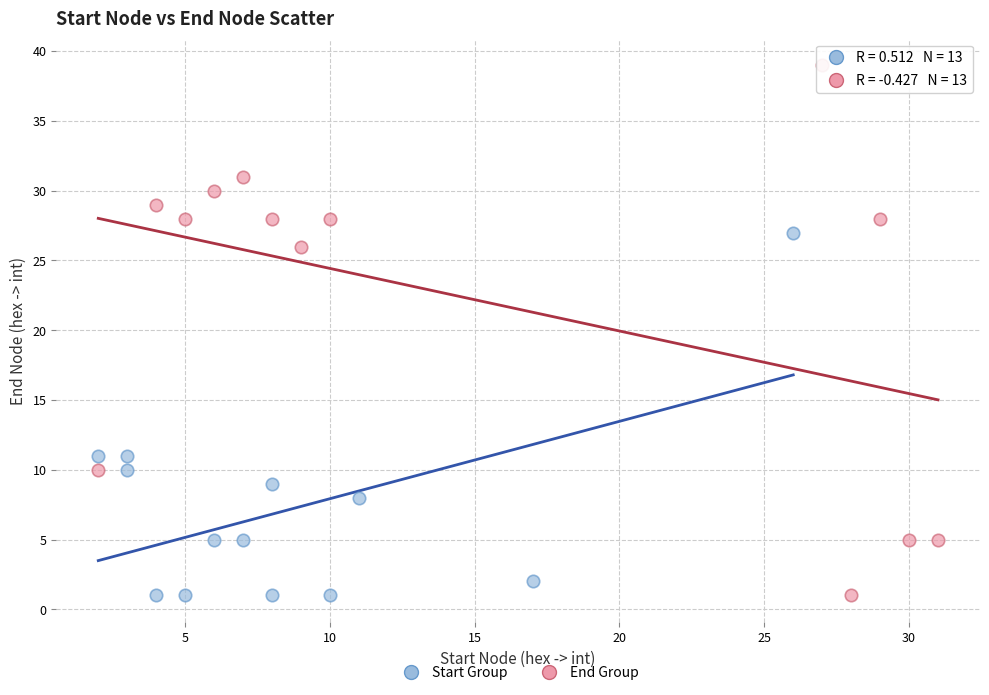

Which series has the largest Y range (max minus min)?

End Group